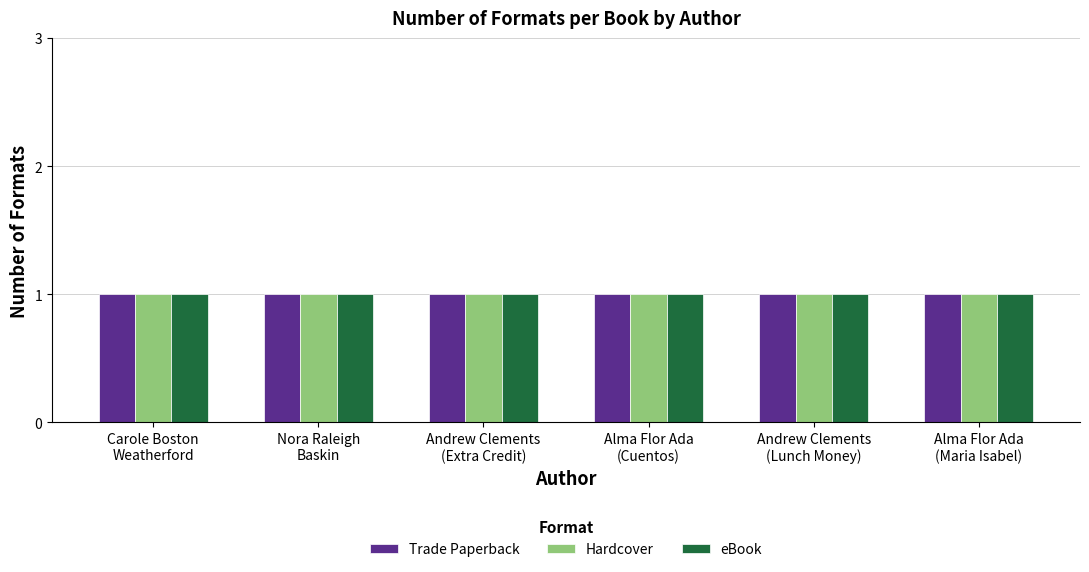

How many series are shown in this chart?

3